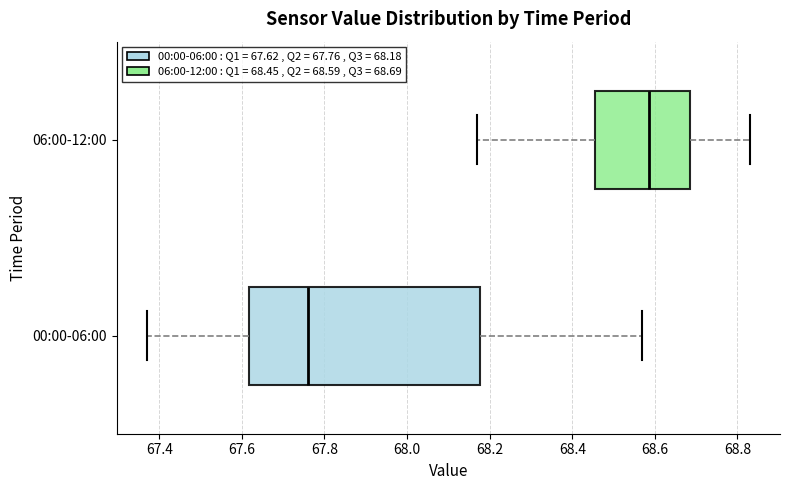

Where does the left whisker of the box for 06:00-12:00 end on the x-axis? The values are not printed on the chart, so give them approximately, as read against the axis.

68.18